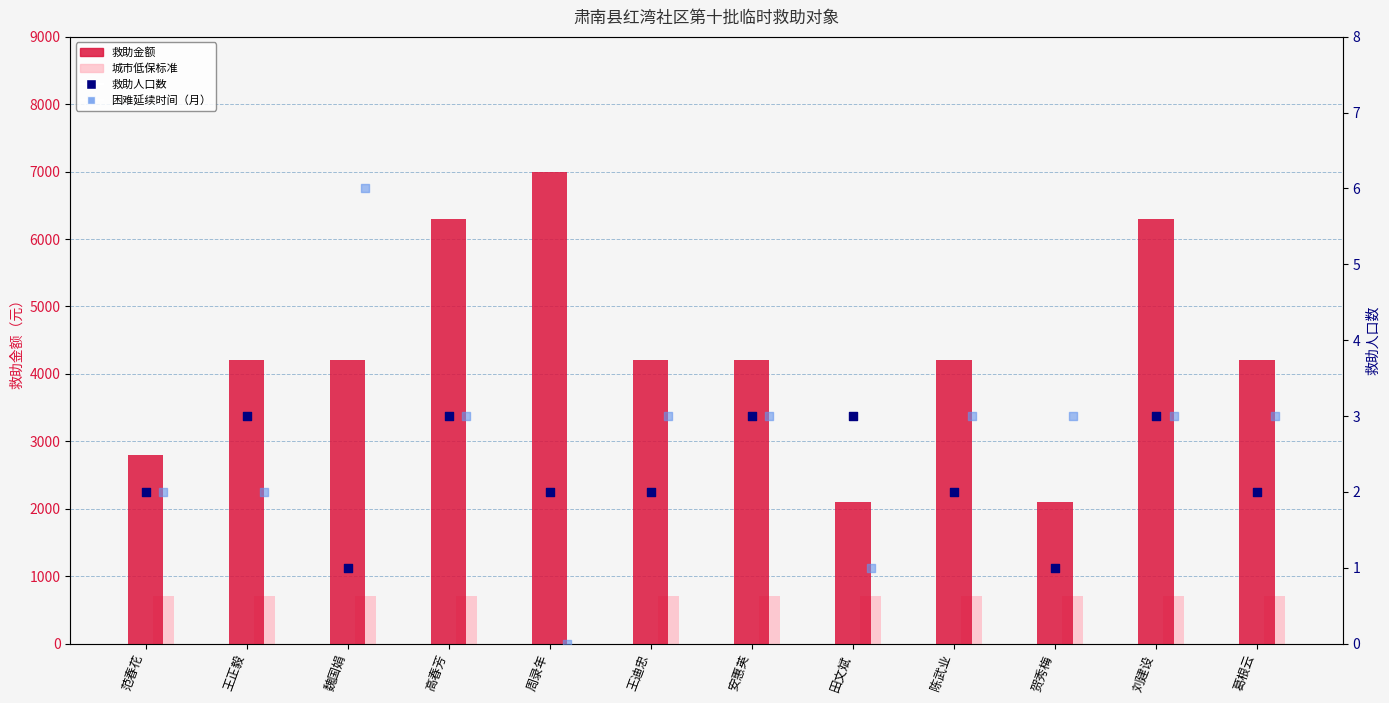

Which series has the largest total across all categories?

救助金额